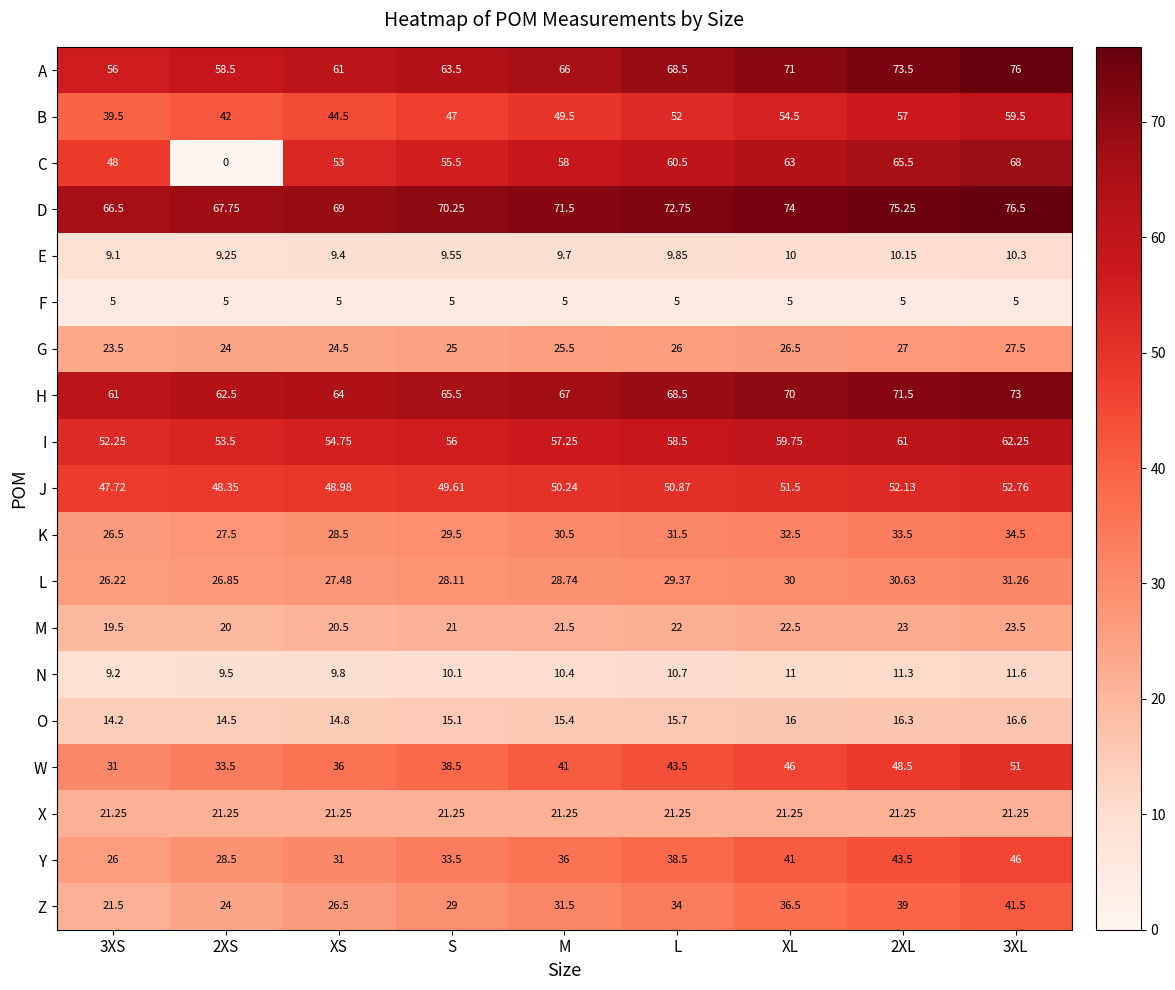

Which series has the largest total across all categories?

D